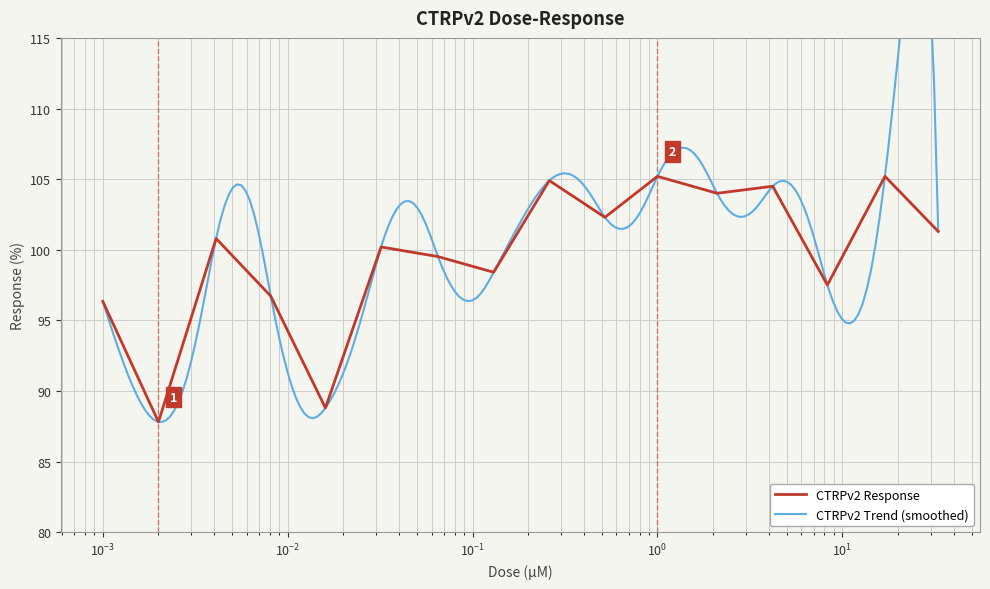

What is the minimum value for CTRPv2 Response?

87.8